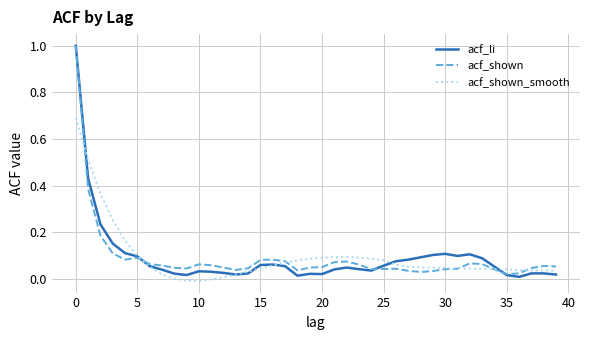

Which series has the widest spread of values?

acf_li